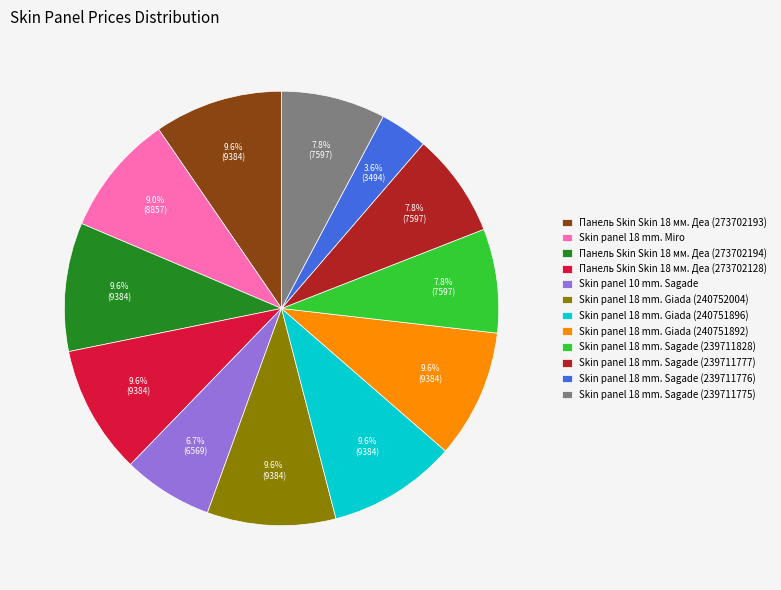

How many slices are in this pie chart?

12